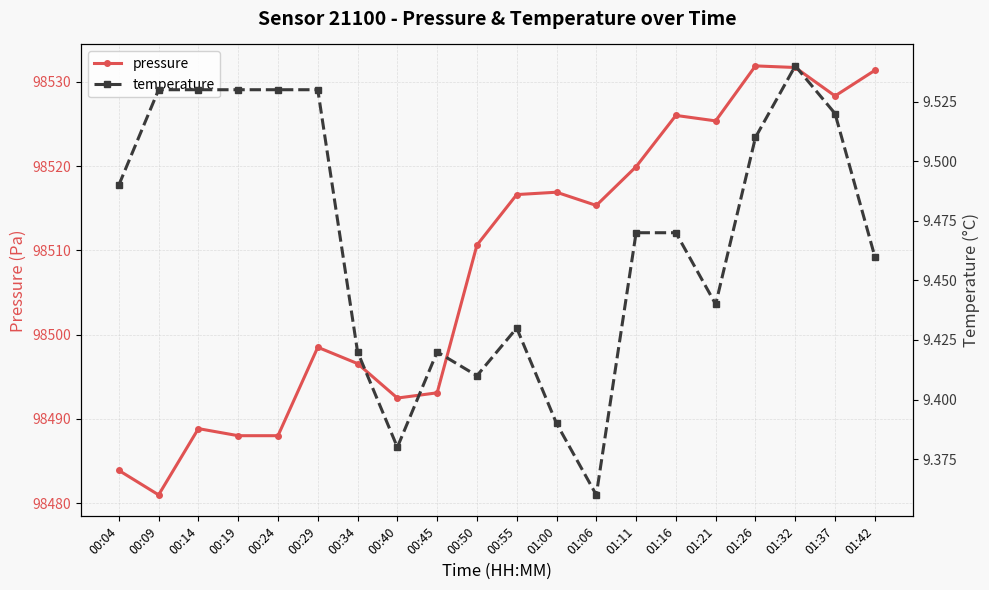

True or false: pressure and temperature intersect in this chart.

False